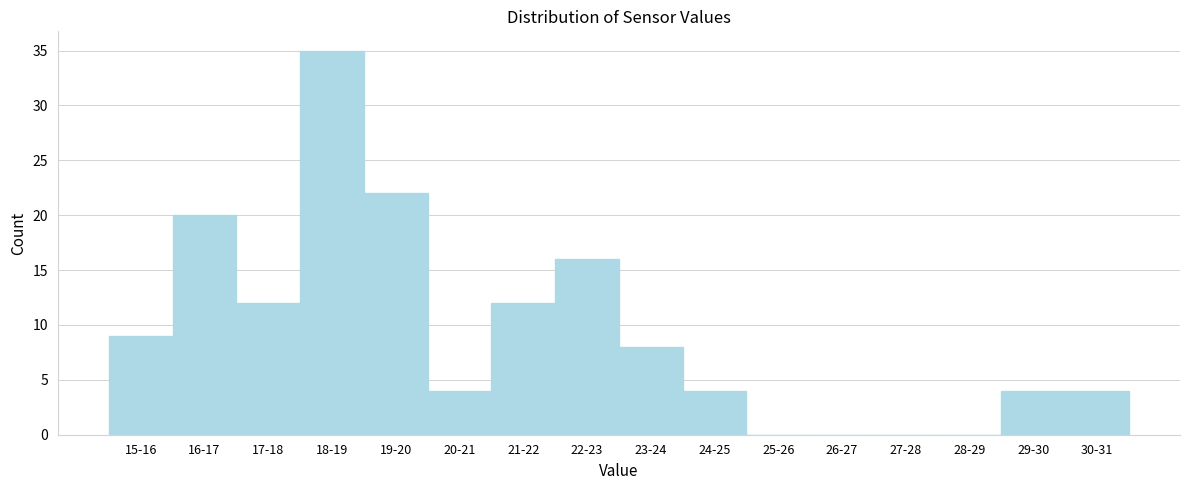

Reading right to left, extract all data points from this chart.

30-31=4	29-30=4	28-29=0	27-28=0	26-27=0	25-26=0	24-25=4	23-24=8	22-23=16	21-22=12	20-21=4	19-20=22	18-19=35	17-18=12	16-17=20	15-16=9